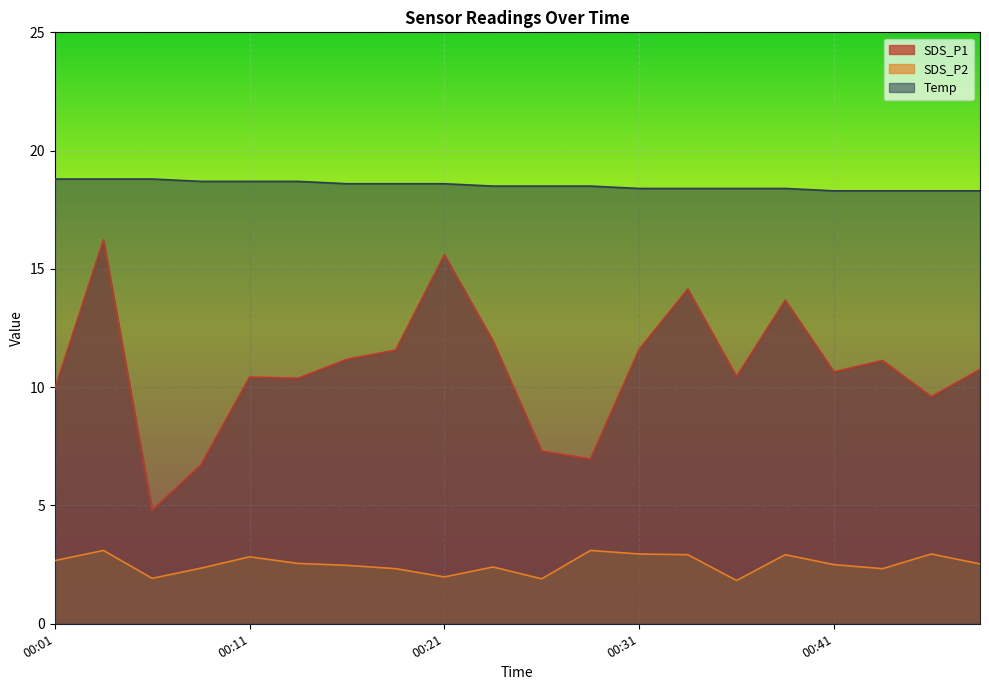

Rank the series by their average value, from lowest to highest.

SDS_P2, SDS_P1, Temp